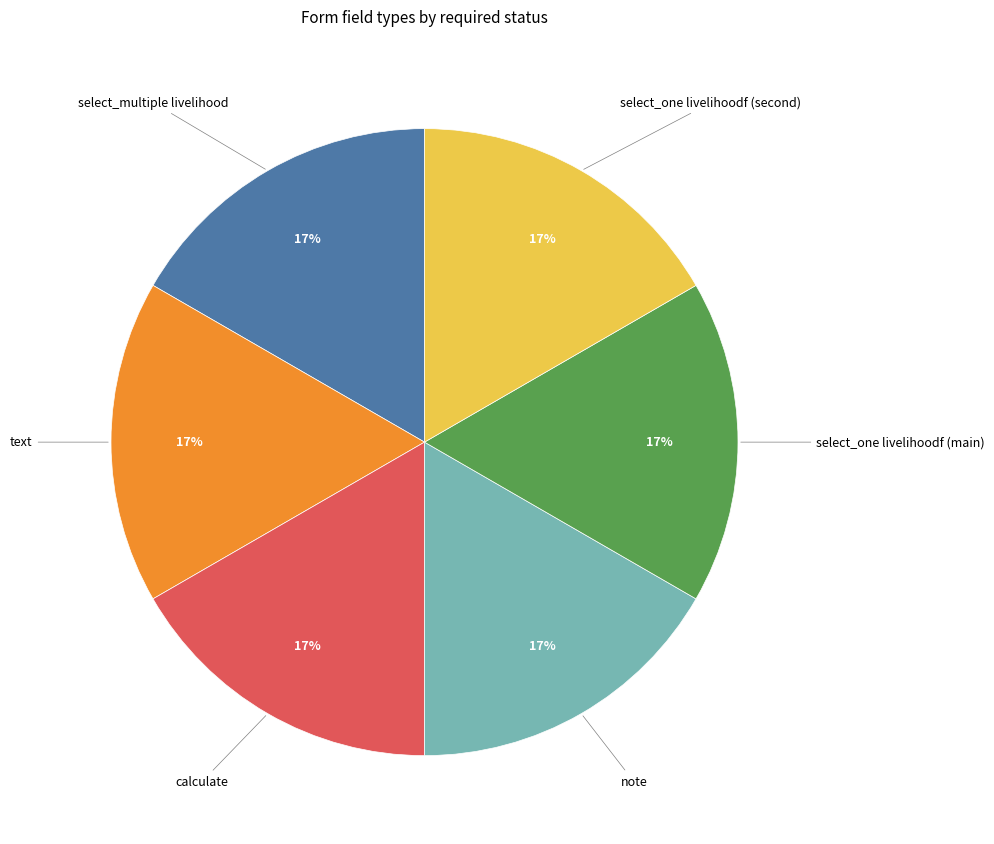

How many slices are in this pie chart?

6